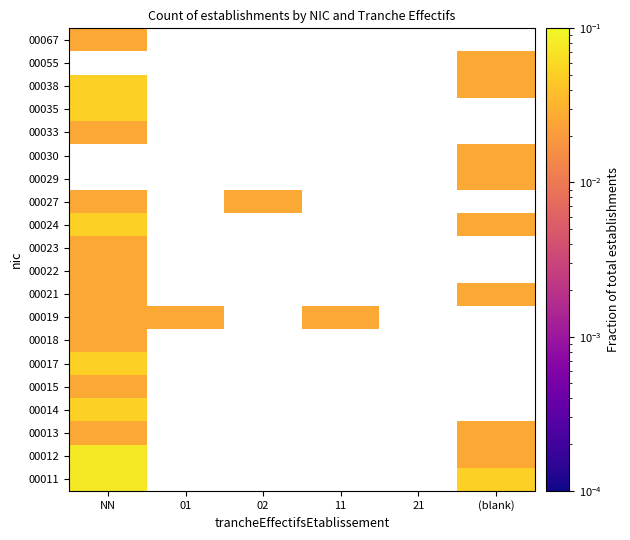

How many categories are shown in the chart?

6